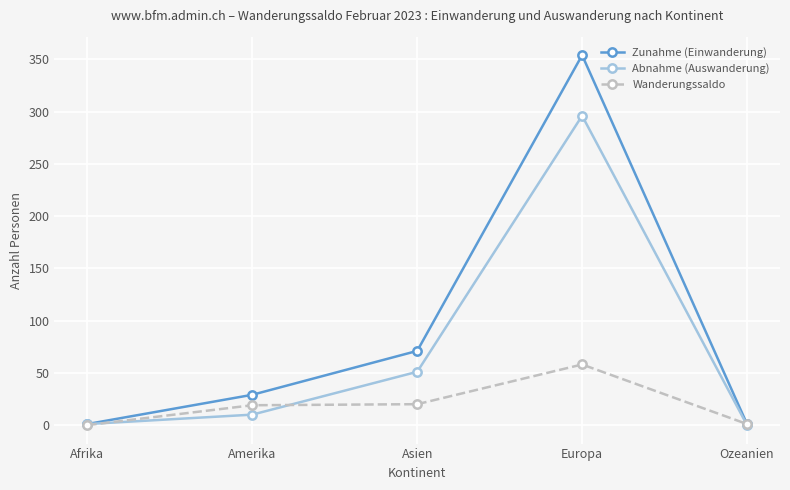

Which series has the largest range (max minus min)?

Zunahme (Einwanderung)